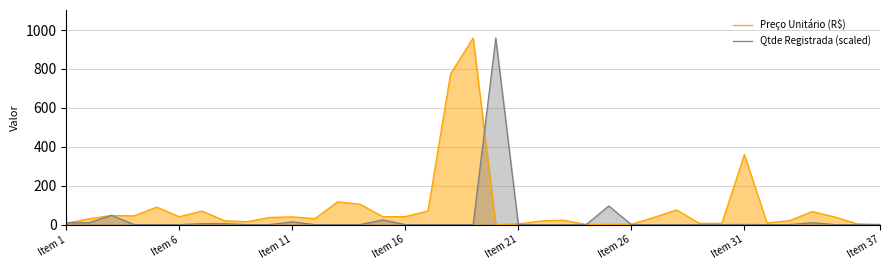

Reading right to left, transcribe all the data shown in this chart.

Preço Unitário (R$): 1.0	3.7	39.2	67.2	20.6	8.5	360.0	6.0	7.1	75.8	37.3	1.9	1.4	0.6	22.9	18.9	3.5	0.4	959.4	774.6	70.3	41.5	40.9	105.0	117.0	30.8	40.0	37.0	15.0	20.0	70.0	40.7	90.0	45.0	47.0	30.0	7.0
Qtde Registrada (scaled): 0.0	0.0	0.0	9.6	0.0	0.0	1.0	0.0	0.0	0.0	0.0	0.0	95.9	0.0	0.0	0.0	0.0	959.4	0.0	0.0	0.0	0.0	24.0	0.0	0.0	0.0	14.4	0.0	0.0	4.8	4.8	0.0	0.0	0.0	48.0	9.6	9.6